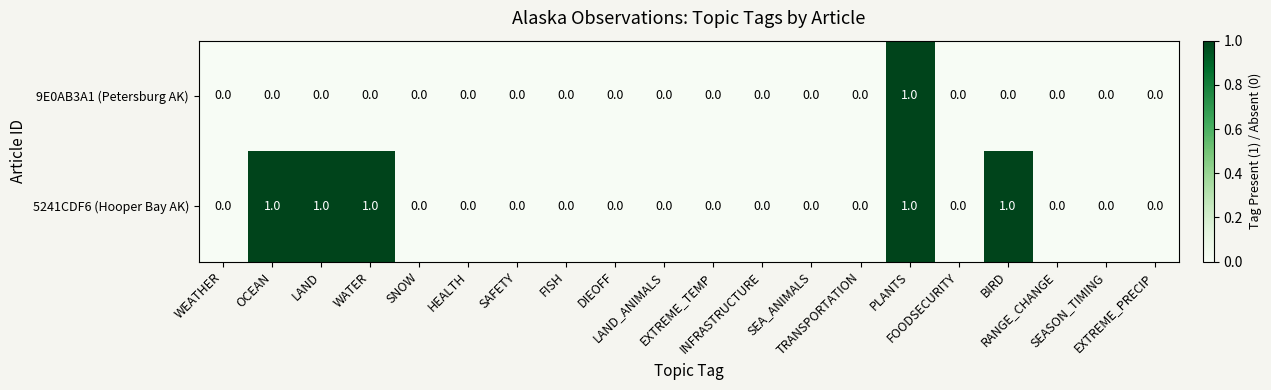

Which series has the largest total across all categories?

5241CDF6 (Hooper Bay AK)